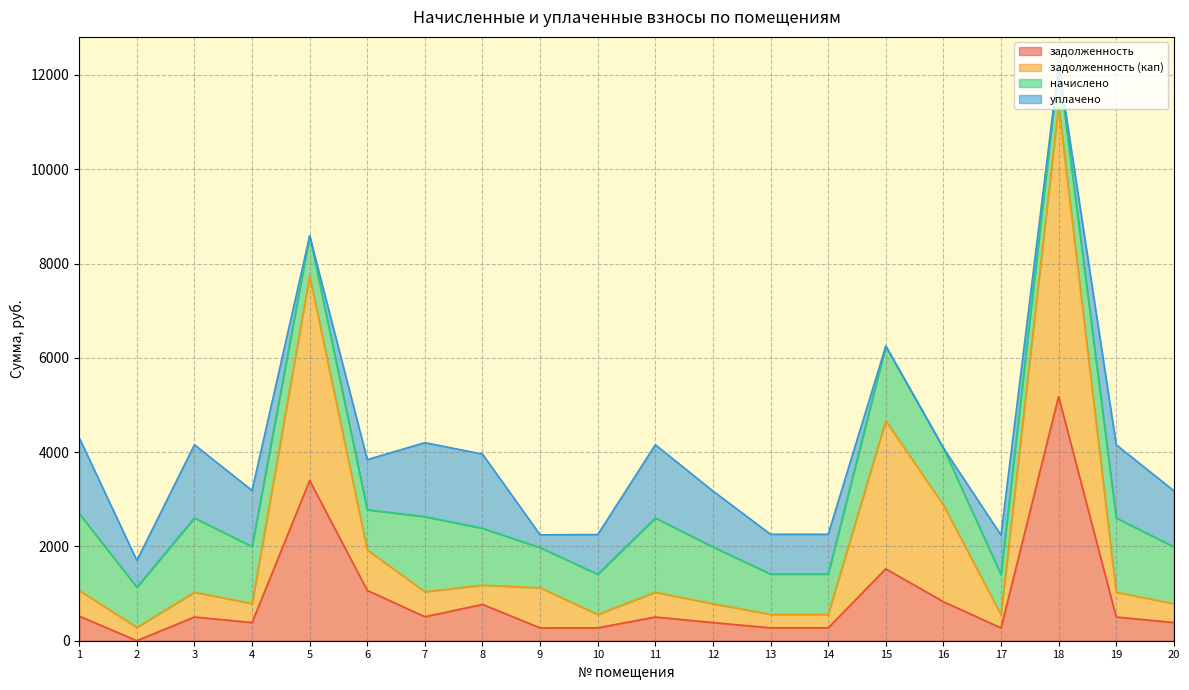

What is the highest value of the задолженность series?

5179.8